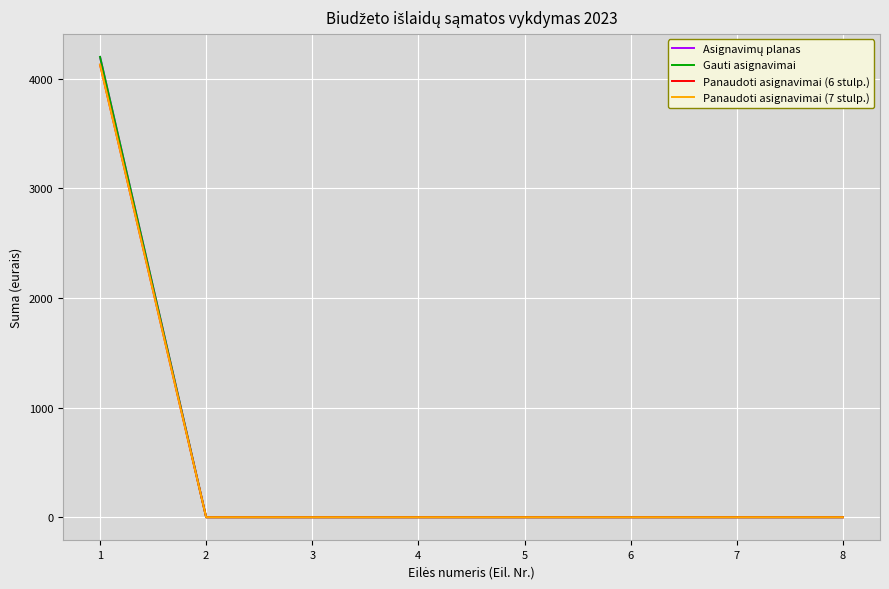

Does the chart display data point markers on the line(s)?

No